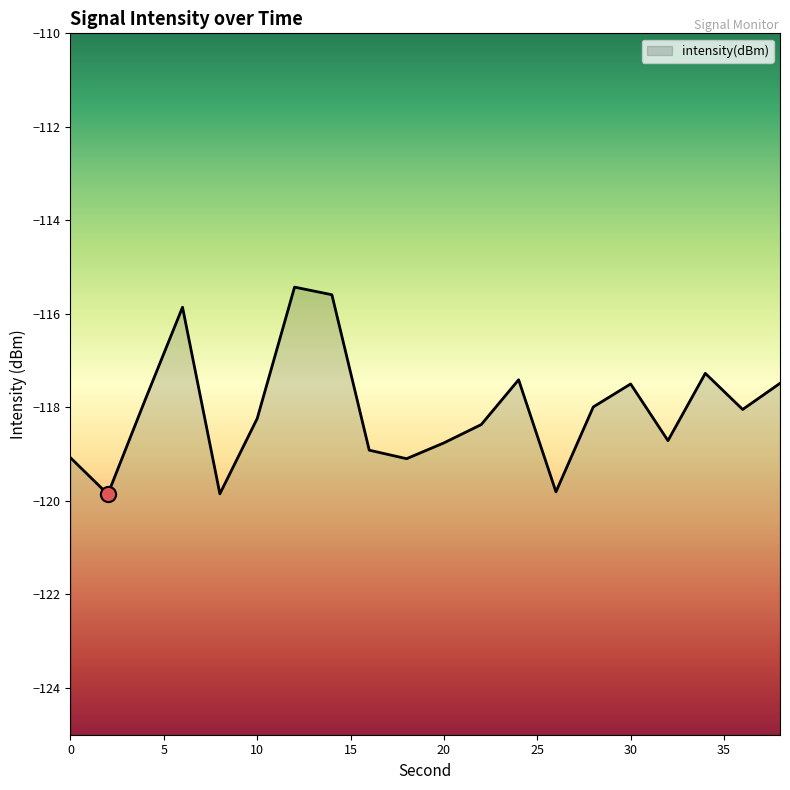

Between 14 and 32, which is larger?

14